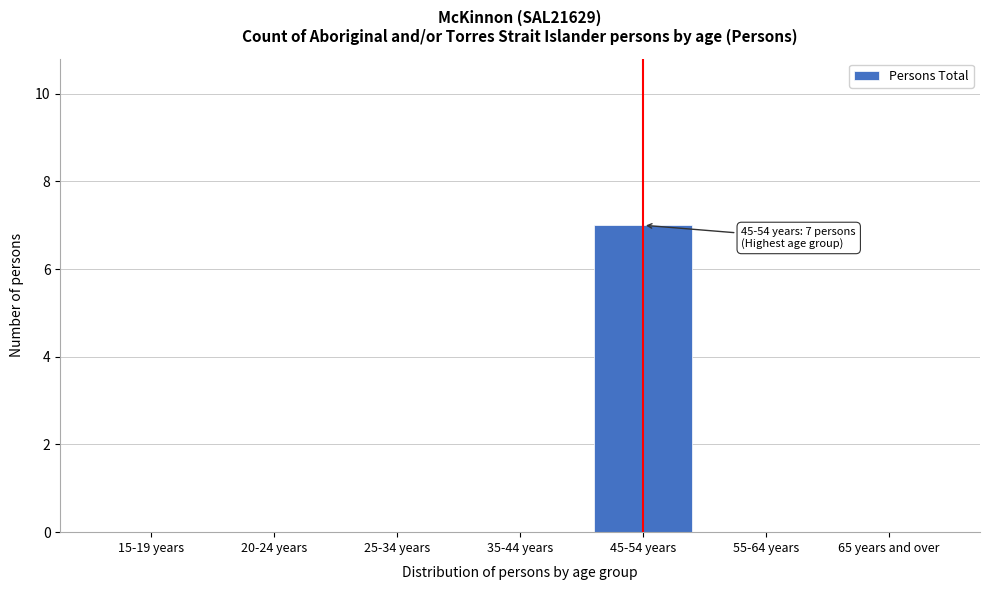

Reading left to right, transcribe all the data shown in this chart.

15-19 years=0	20-24 years=0	25-34 years=0	35-44 years=0	45-54 years=7	55-64 years=0	65 years and over=0